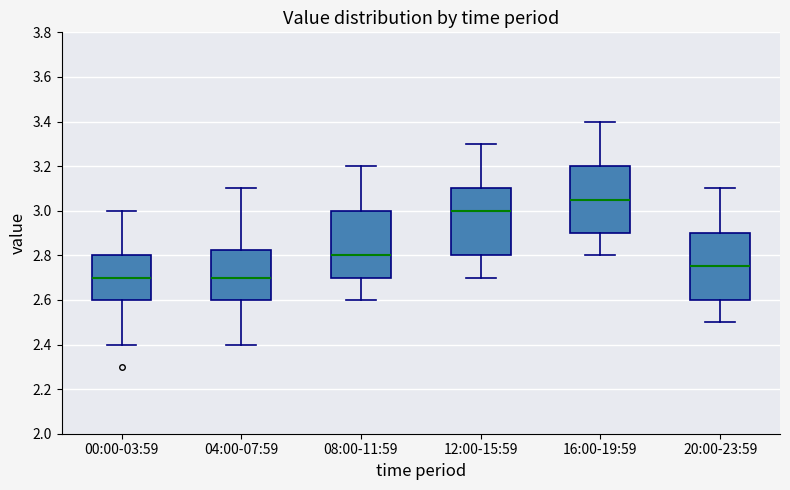

Reading left to right, transcribe this box plot: for each box, give where its median line is, the range the box spans, and where its two whiskers end, as read against the y-axis. The values are not printed on the chart, so give them approximately, as read against the axis.

00:00-03:59: median 2.70, box 2.60 to 2.80, whiskers 2.40 to 3.00
04:00-07:59: median 2.70, box 2.60 to 2.82, whiskers 2.40 to 3.10
08:00-11:59: median 2.80, box 2.70 to 3.00, whiskers 2.60 to 3.20
12:00-15:59: median 3.00, box 2.80 to 3.10, whiskers 2.70 to 3.30
16:00-19:59: median 3.06, box 2.90 to 3.20, whiskers 2.80 to 3.40
20:00-23:59: median 2.76, box 2.60 to 2.90, whiskers 2.50 to 3.10